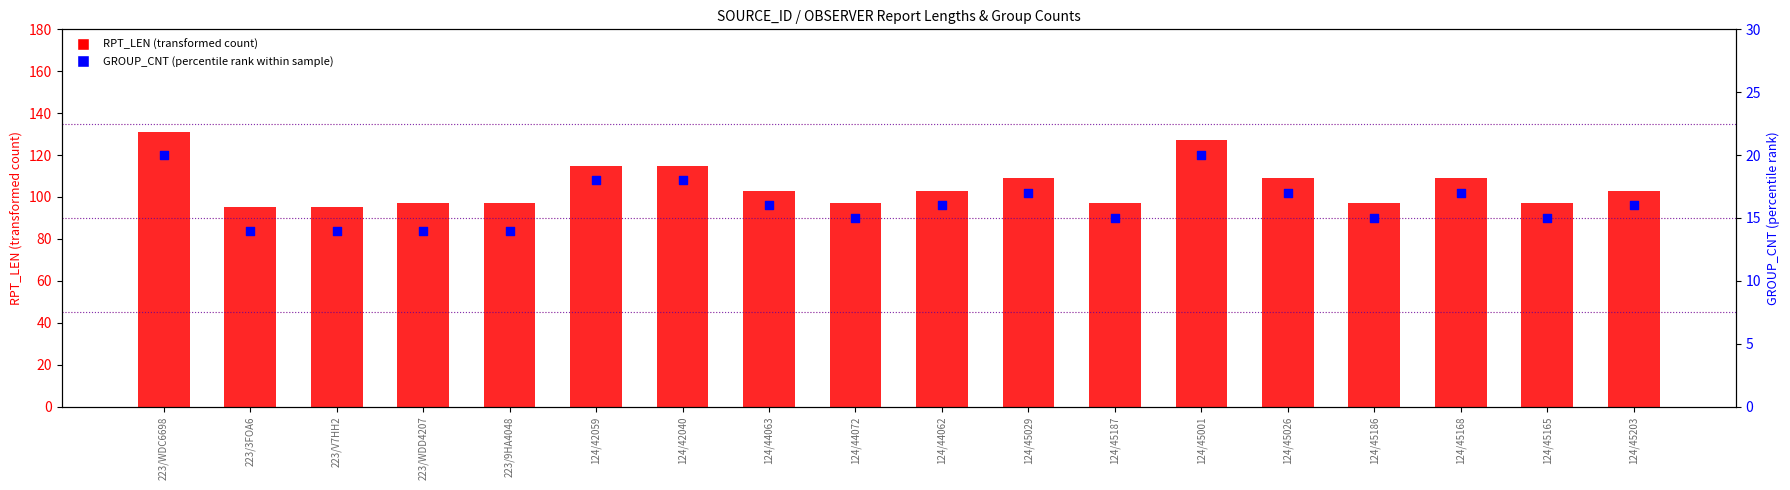

Which series reaches the minimum Y coordinate?

GROUP_CNT